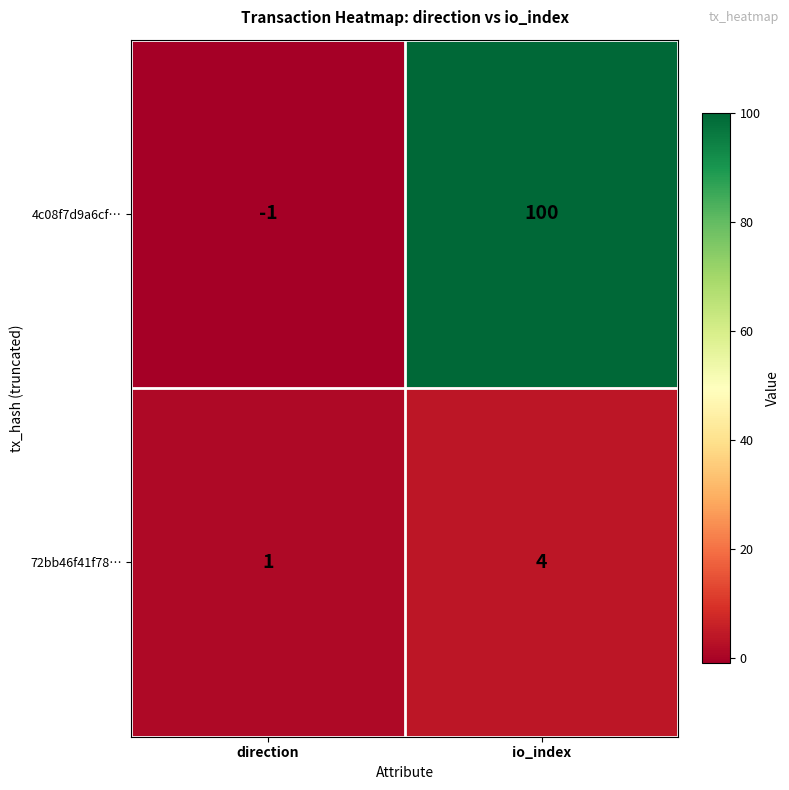

Reading right to left, transcribe all the data shown in this chart.

4c08f7d9a6cf…: 100	-1
72bb46f41f78…: 4	1